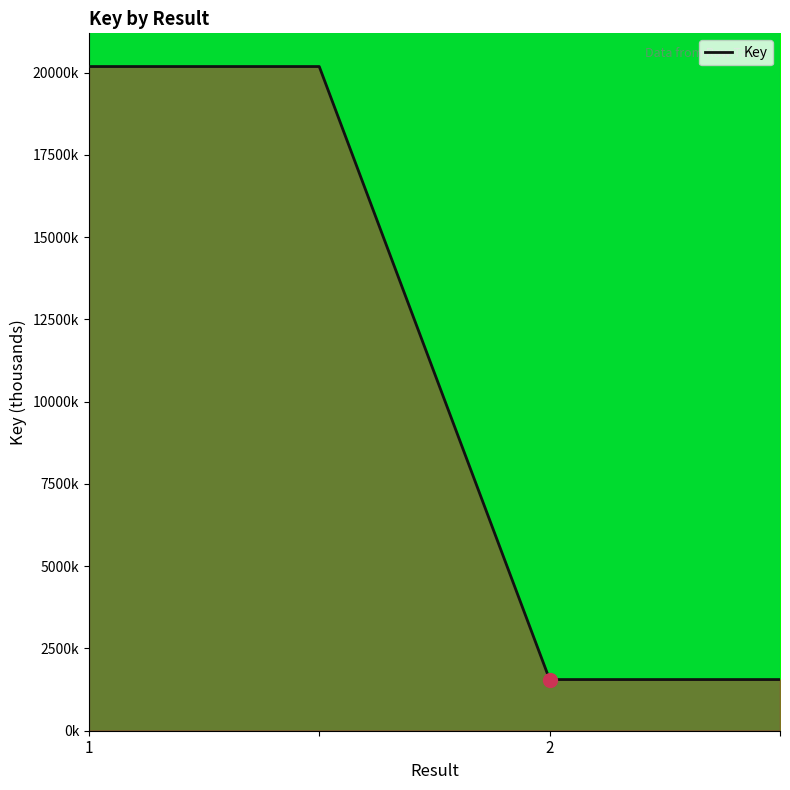

Does the chart have visible grid lines?

No